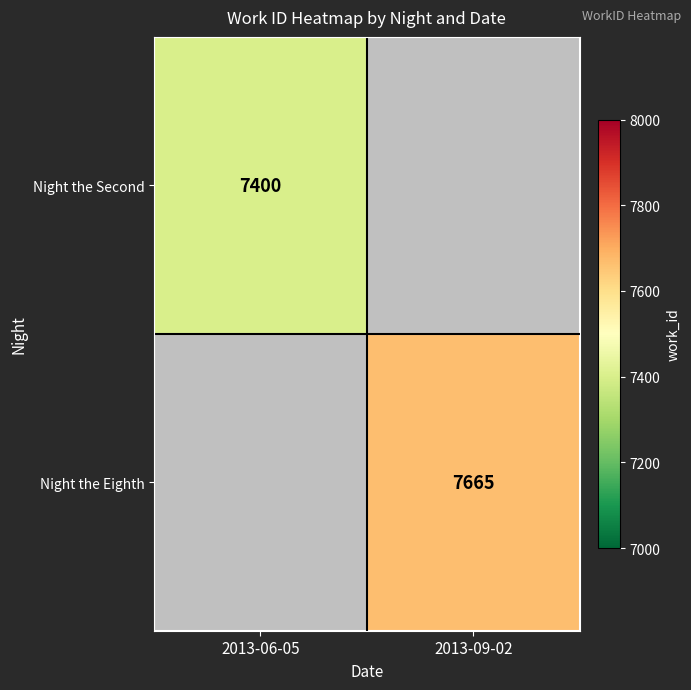

The value of Night the Second at 2013-06-05 is 3130. True or false?

False